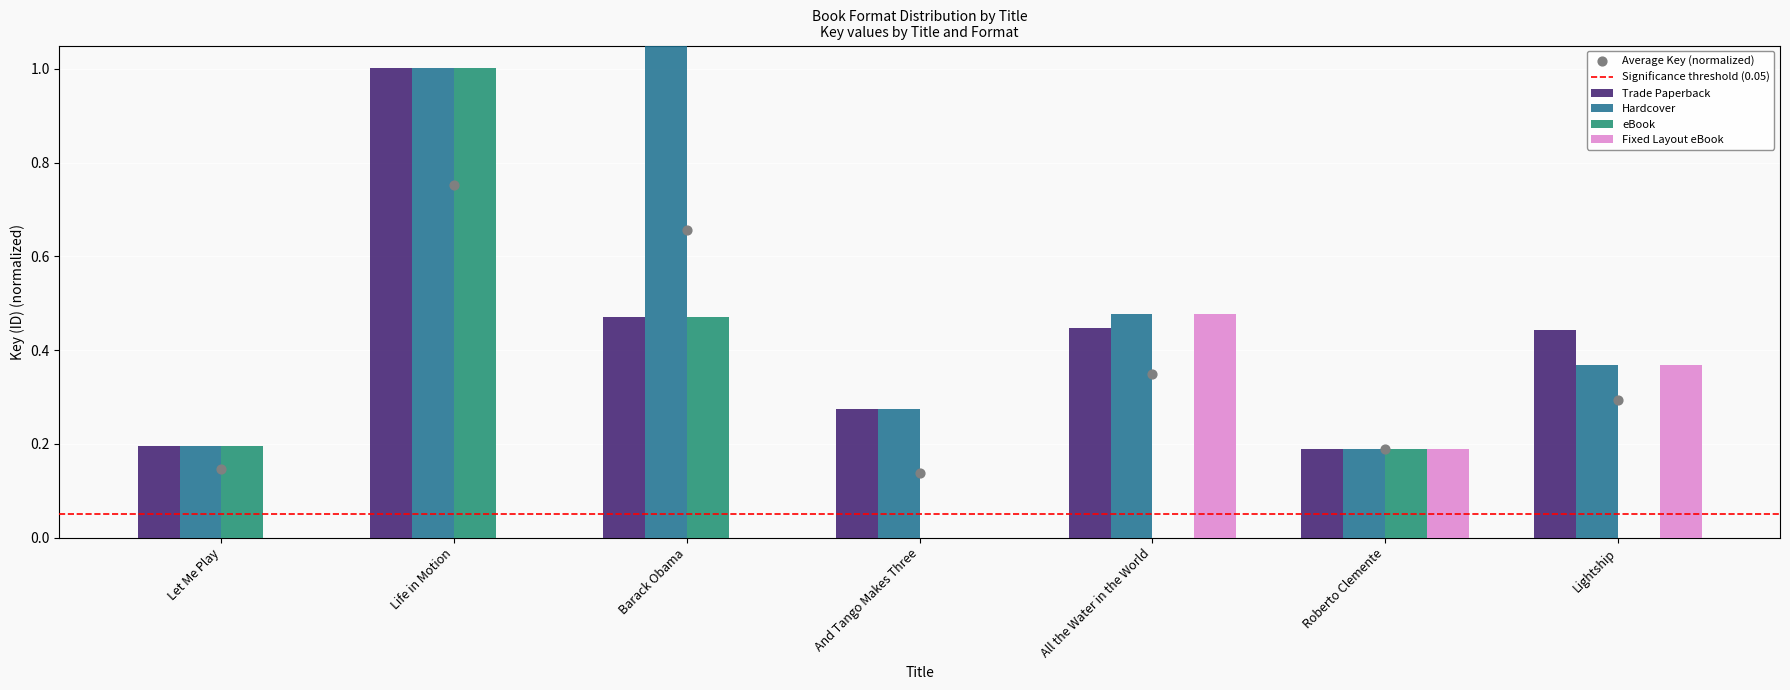

Is the value of Trade Paperback at Roberto Clemente greater than the value of eBook at Life in Motion?

No